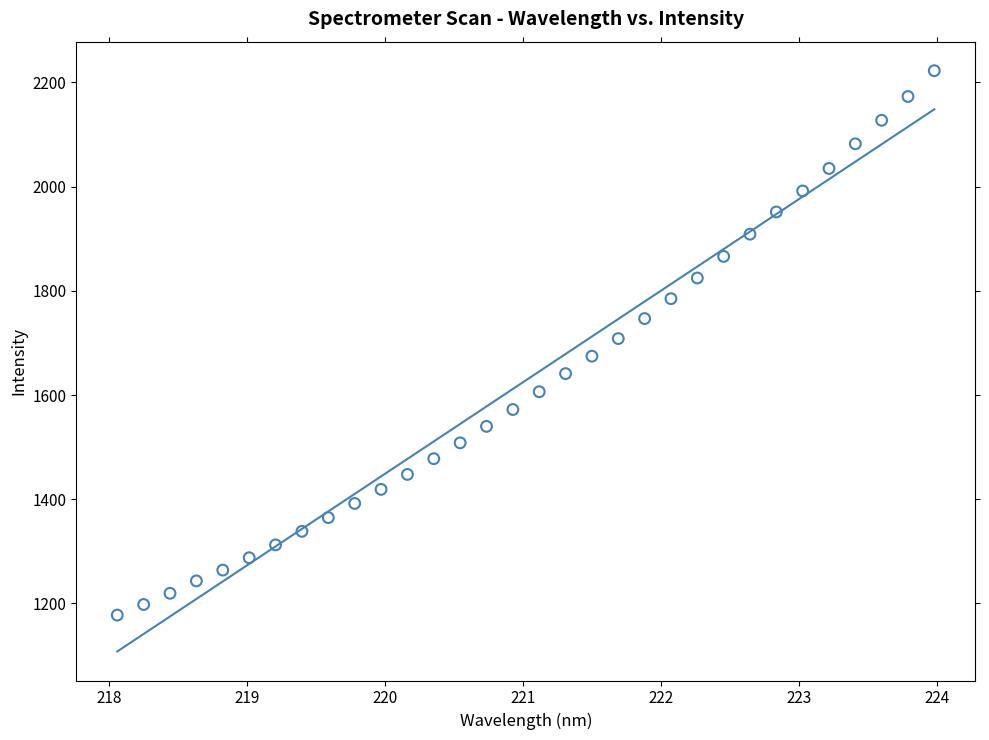

What is the range of X values (max minus min)?

5.9